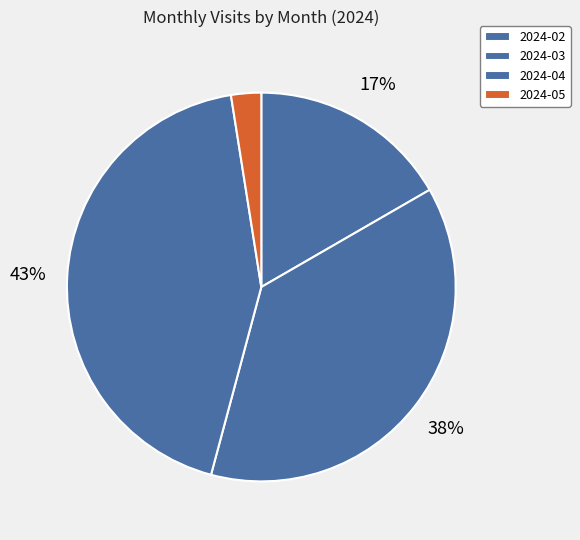

How many slices are in this pie chart?

4